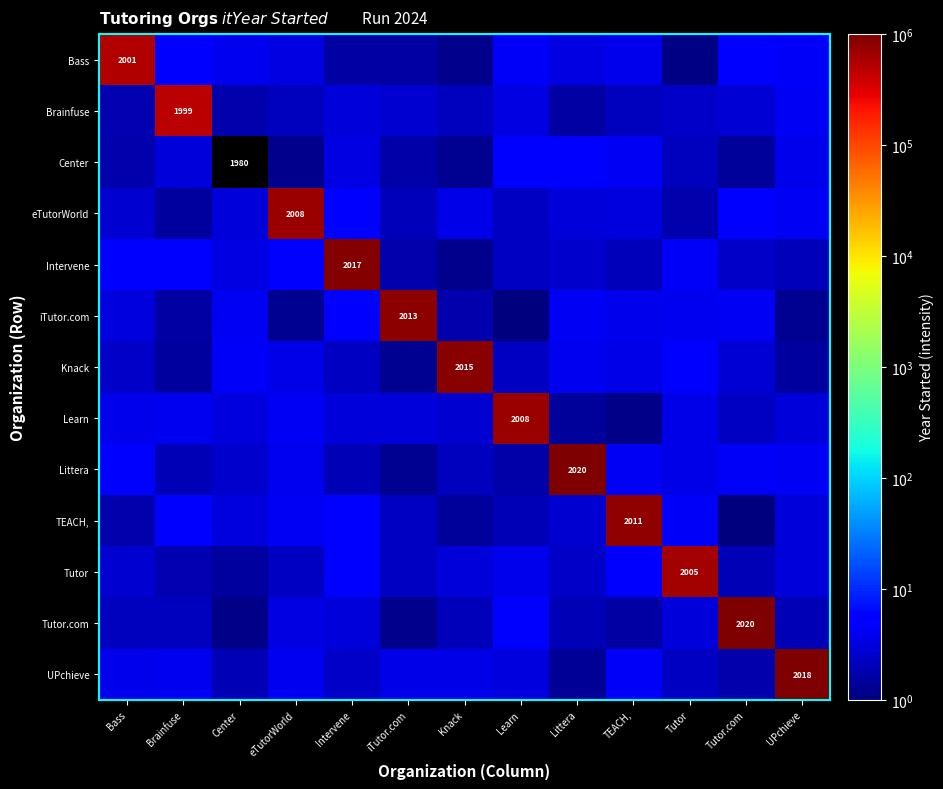

List the labels in order of Tutor value, smallest first.

Center, Brainfuse, Tutor.com, iTutor.com, eTutorWorld, Littera, Bass, UPchieve, Knack, Learn, Intervene, TEACH,, Tutor